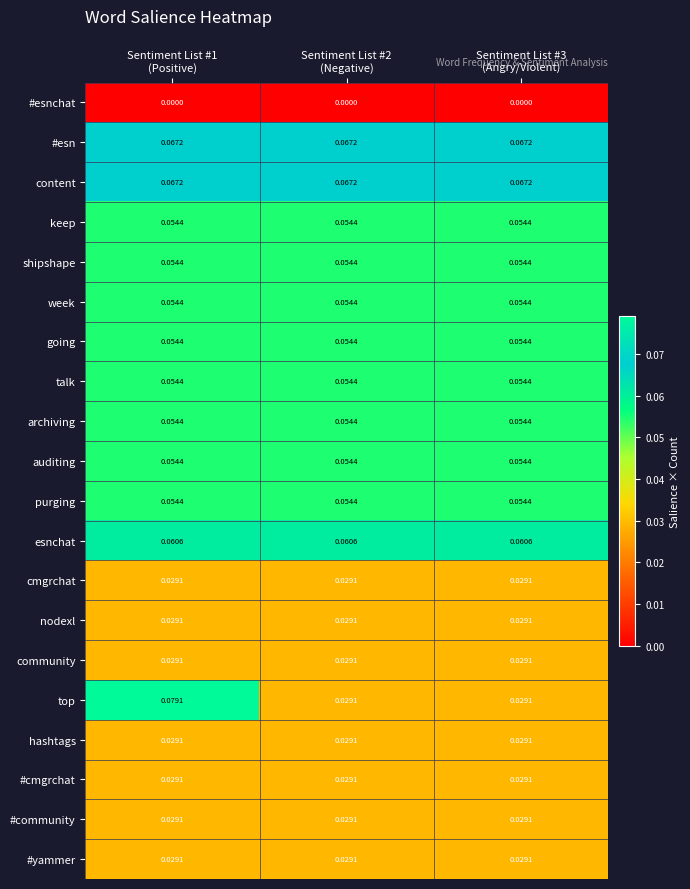

Which series has the widest spread of values?

top